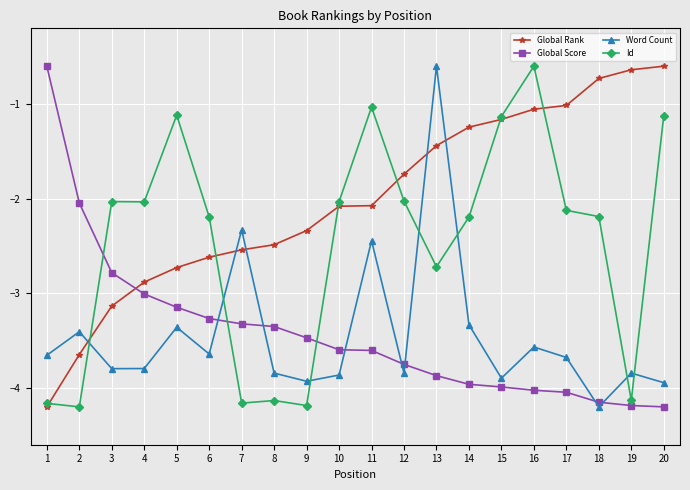

Is it true that Global Rank equals -4.2 at 1?

True